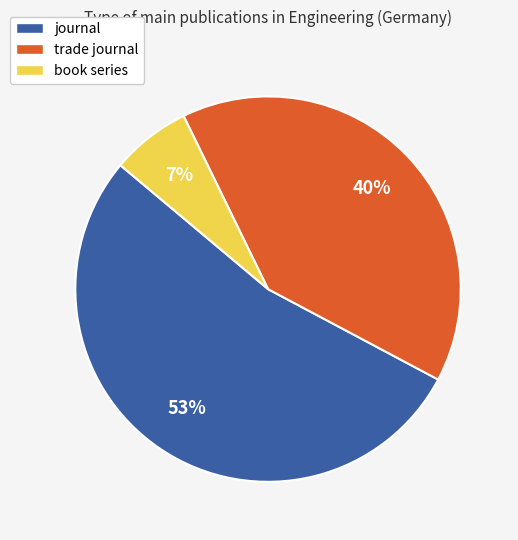

Which slice is the largest?

journal